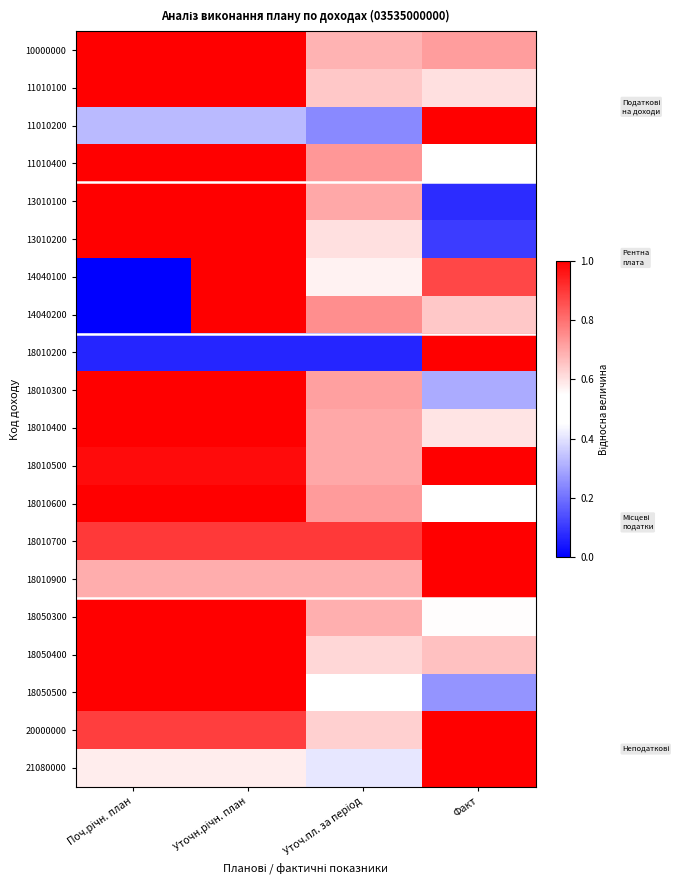

Which category has the highest value across all series?

Поч.річн. план